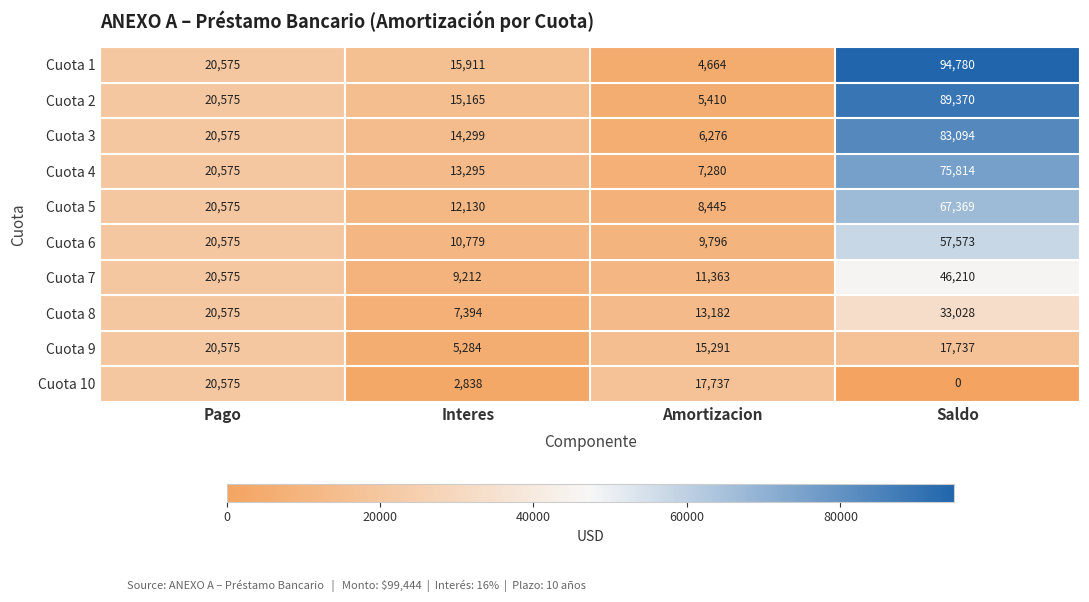

What is the average value of the Cuota 3 series?

31061